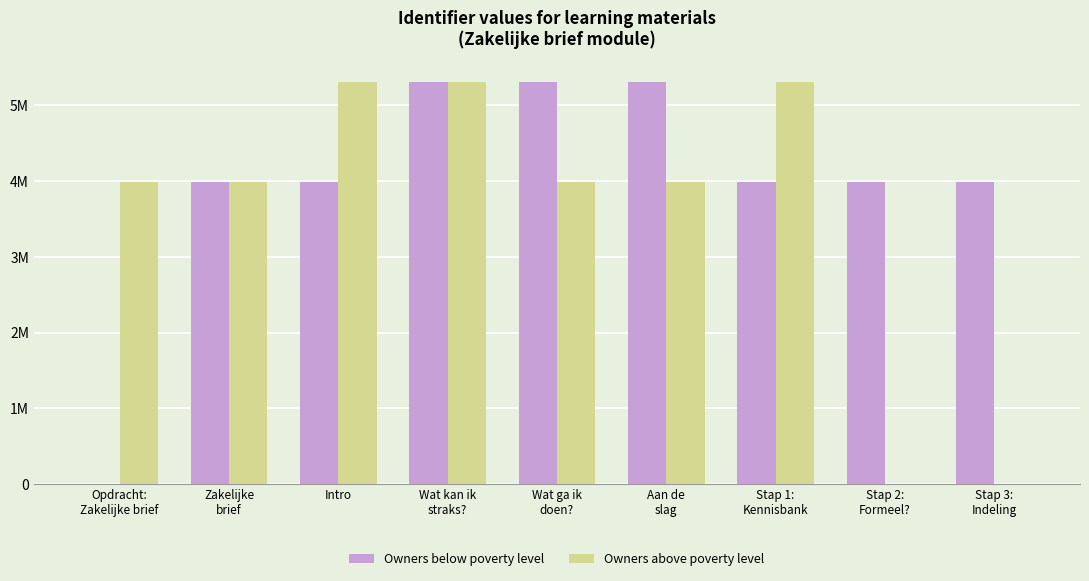

What are all the series names shown in the legend?

Owners below poverty level, Owners above poverty level